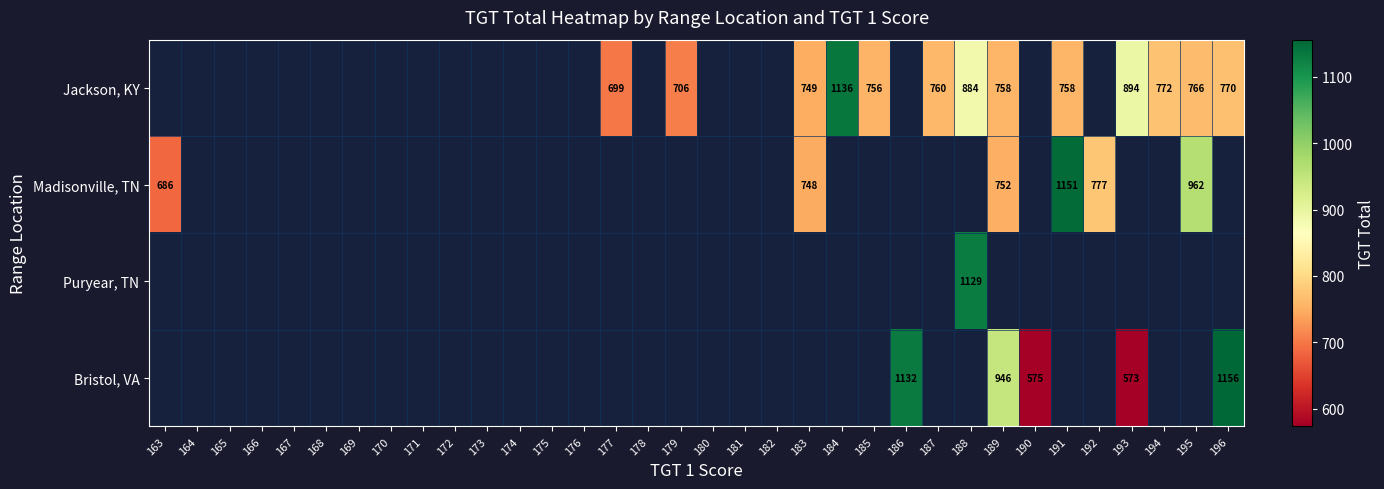

The Jackson, KY series shows 770 at 196. True or false?

True